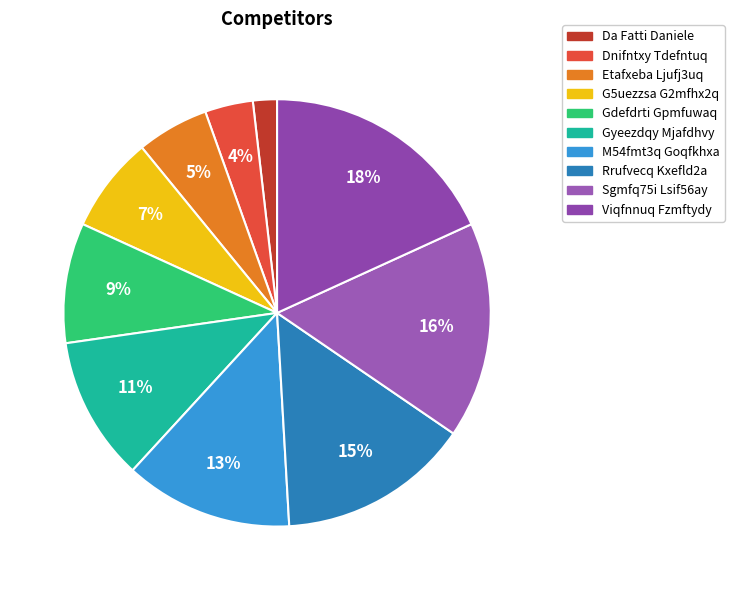

To the nearest percent, what percentage of the pie is Rrufvecq Kxefld2a?

15%